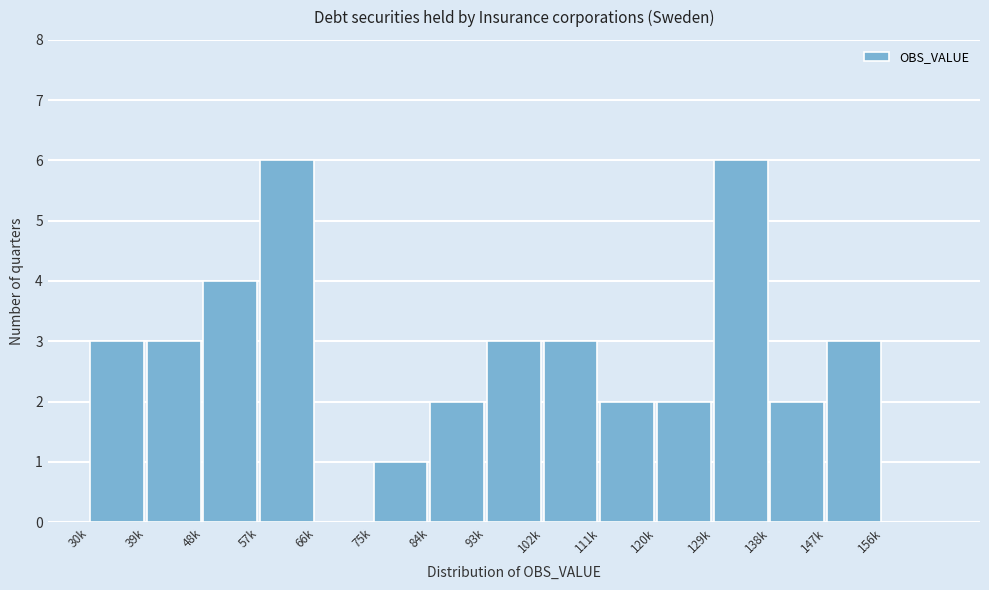

Reading left to right, list all the values displayed in this chart.

30k=3	39k=3	48k=4	57k=6	66k=0	75k=1	84k=2	93k=3	102k=3	111k=2	120k=2	129k=6	138k=2	147k=3	156k=0